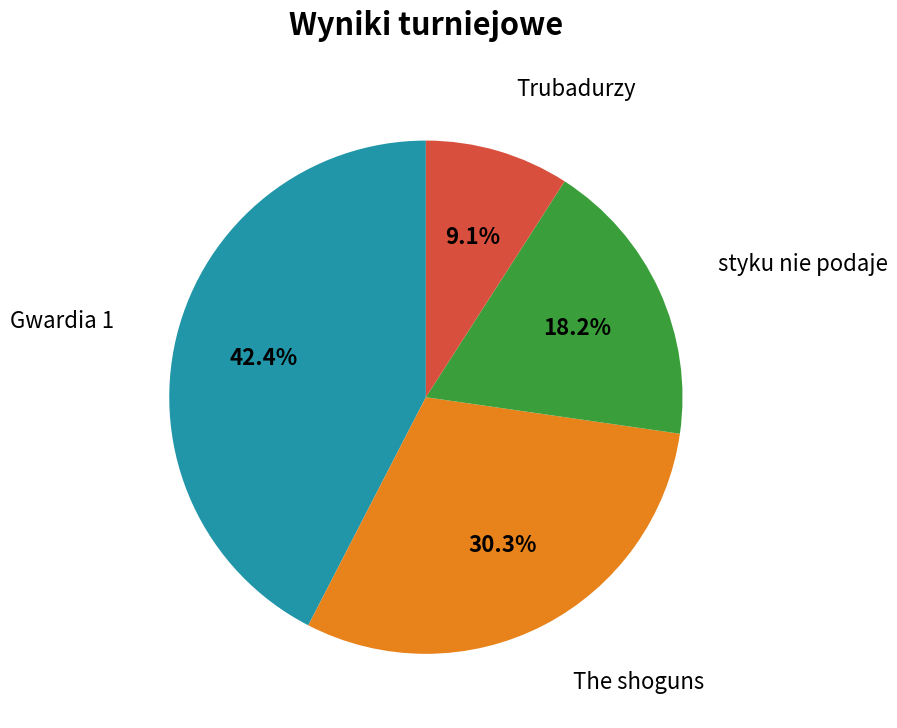

How much of the chart is everything except styku nie podaje?

81.8%